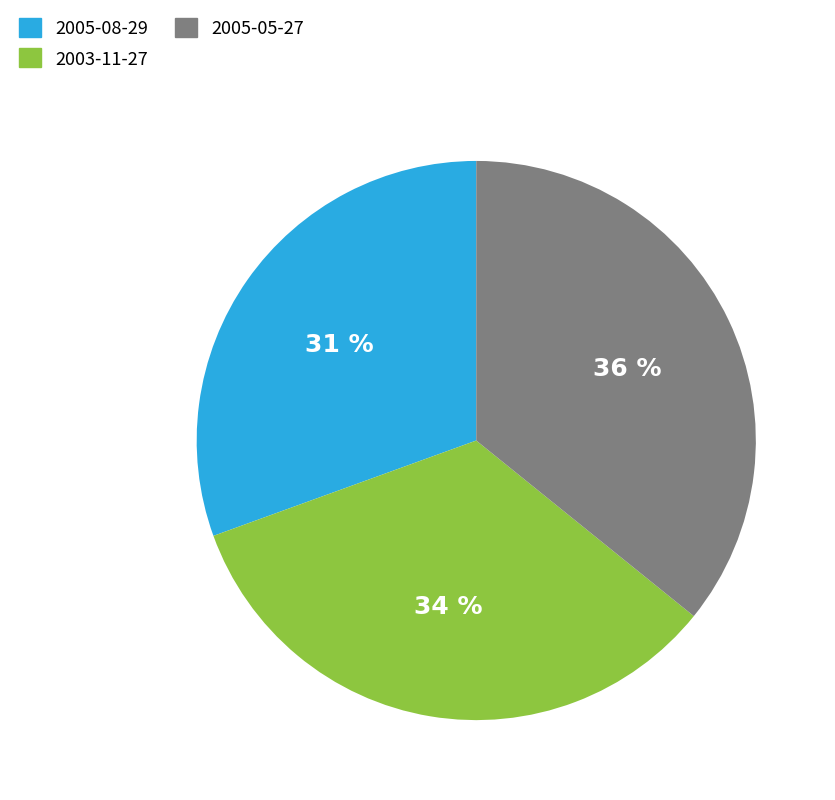

Which slice is the largest?

2005-05-27